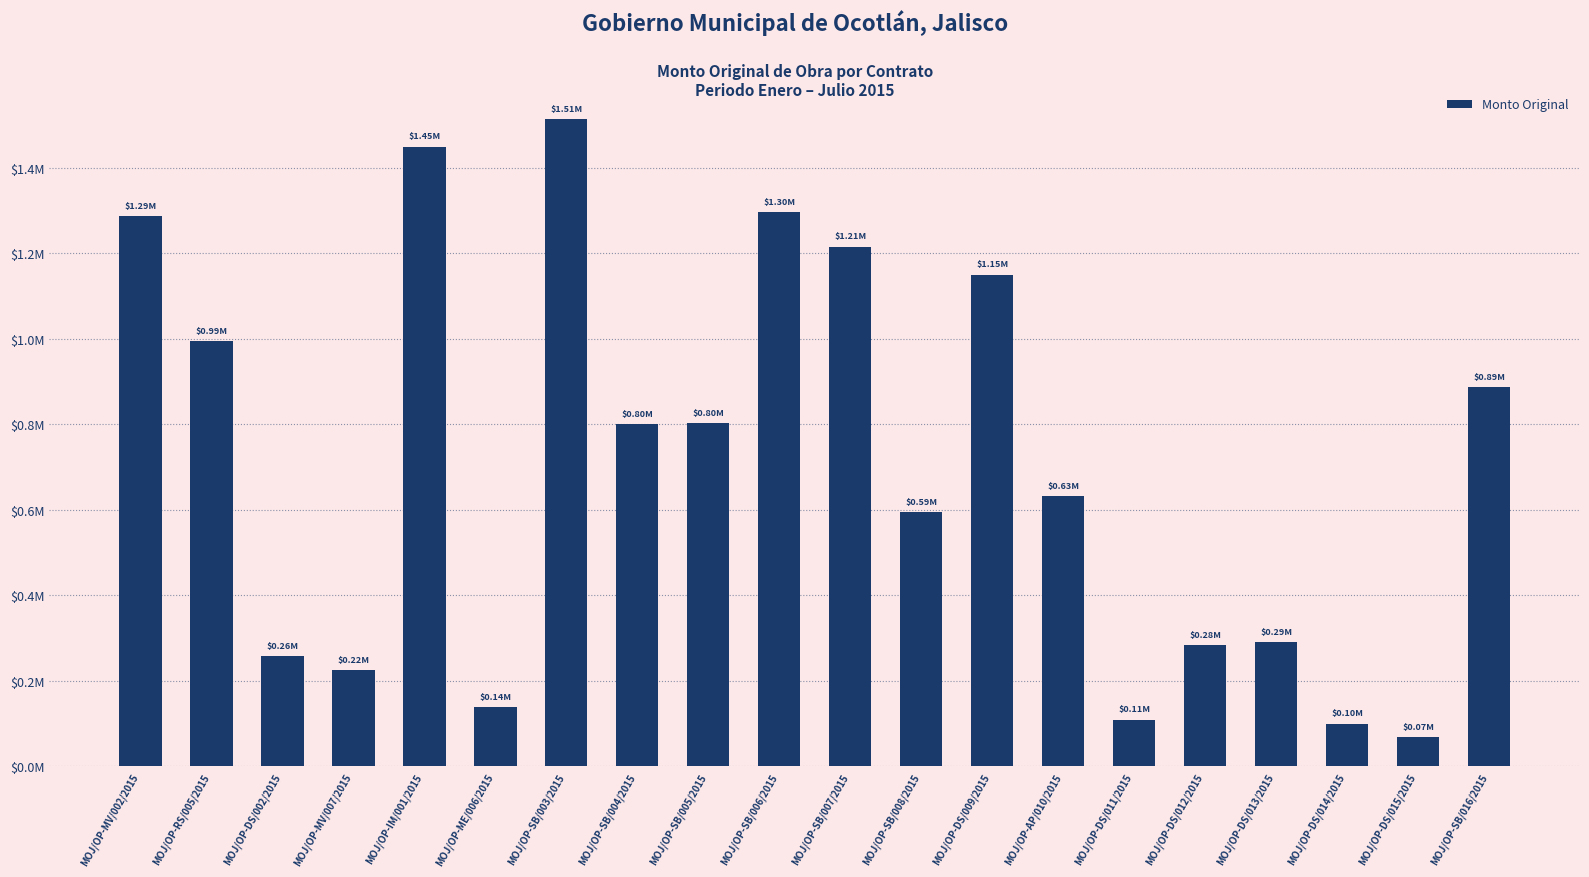

True or false: the data shows 294255.1 at MOJ/OP-SB/005/2015.

False